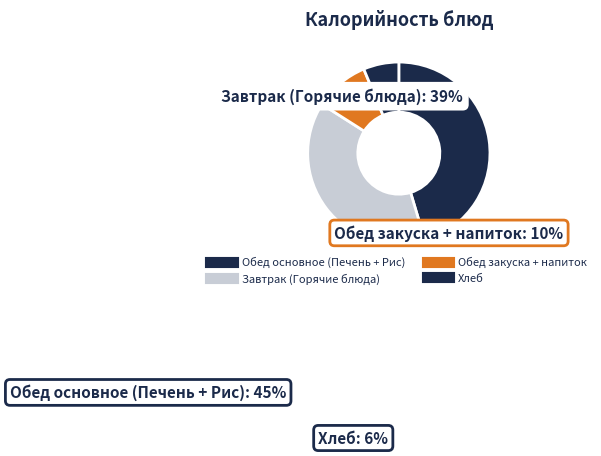

Which slice is the largest?

Печень